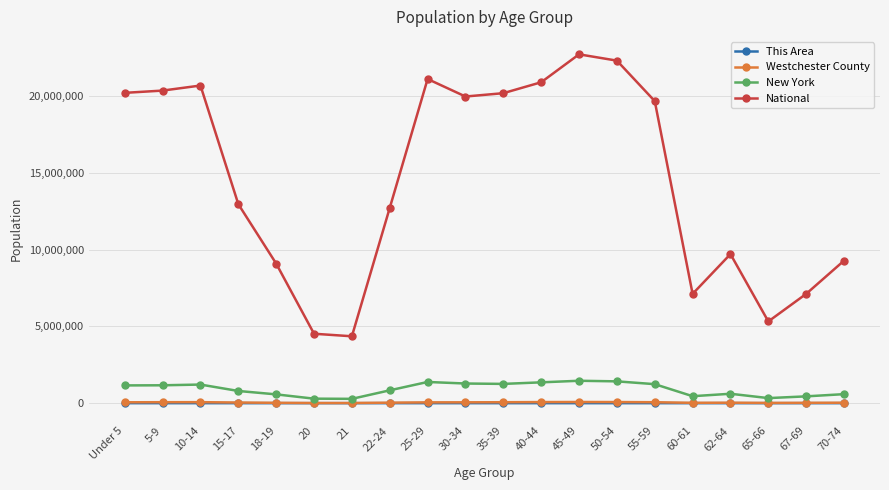

What is the label of the 13th point from the left?

45-49